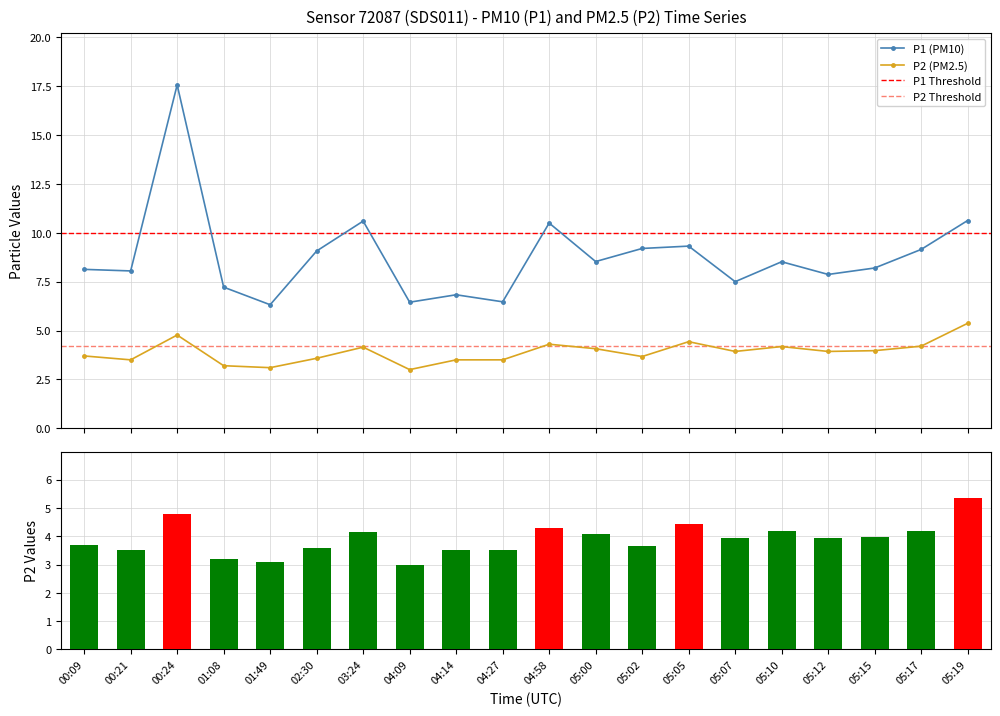

Between 05:07 and 04:09, which is larger?

05:07